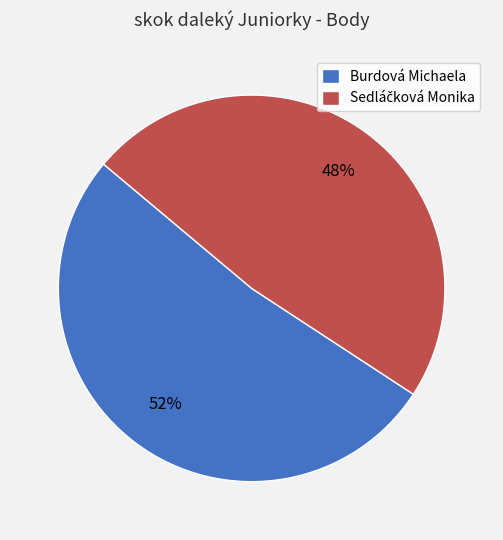

To the nearest percent, what portion does Burdová Michaela represent?

52%